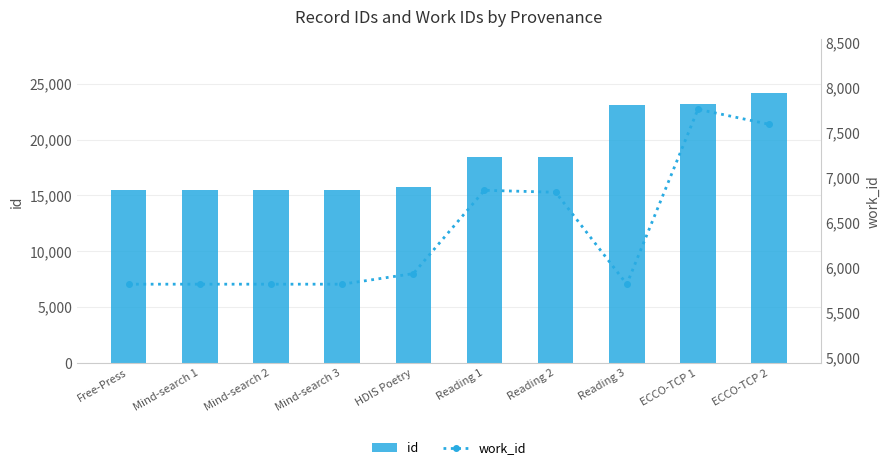

The id series shows 33073 at ECCO-TCP 2. True or false?

False